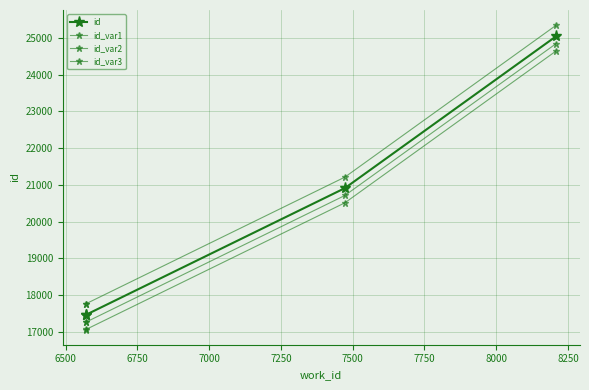

What is the spread (max minus min) of values at 6500?

700